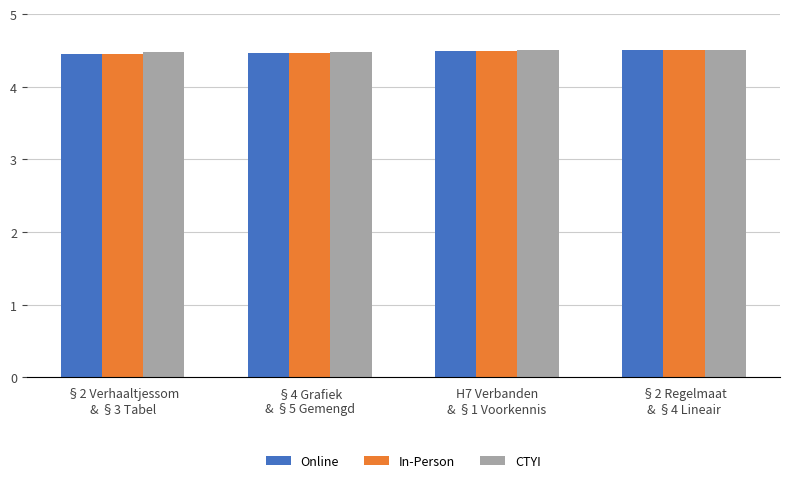

What is the average value of the Online series?

4.5